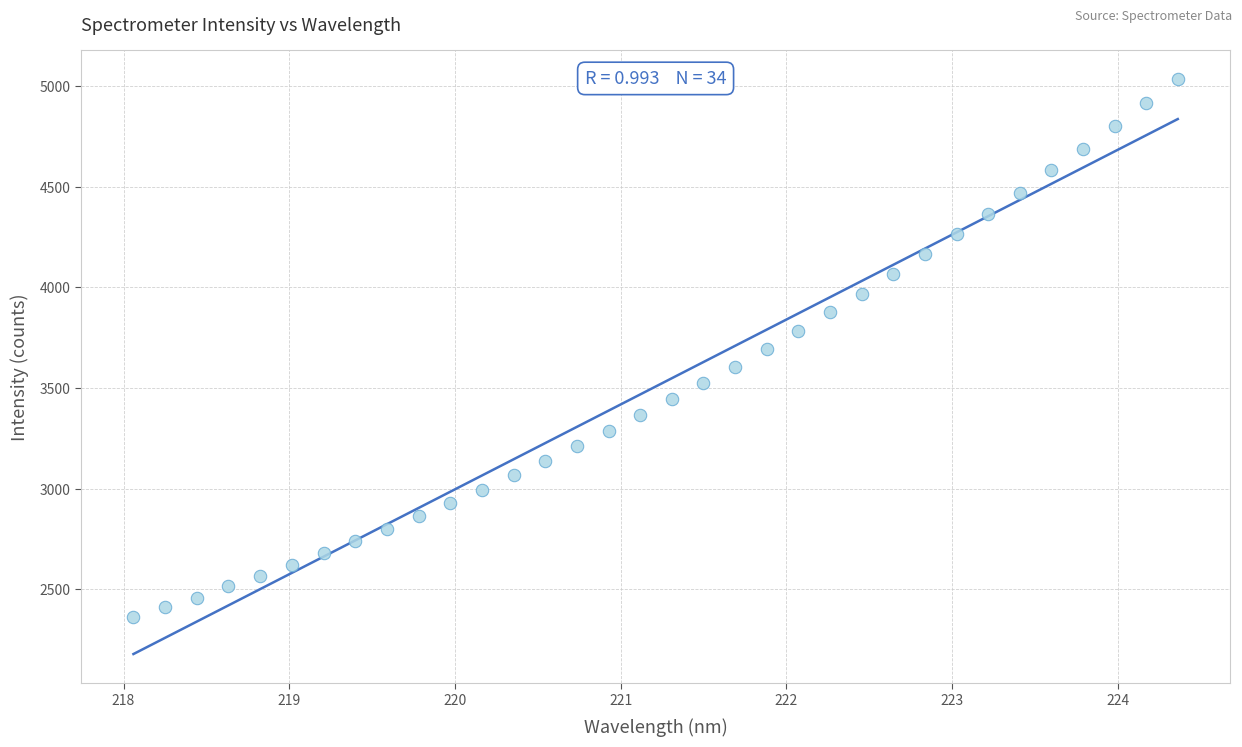

Count the number of points in this scatter plot.

34